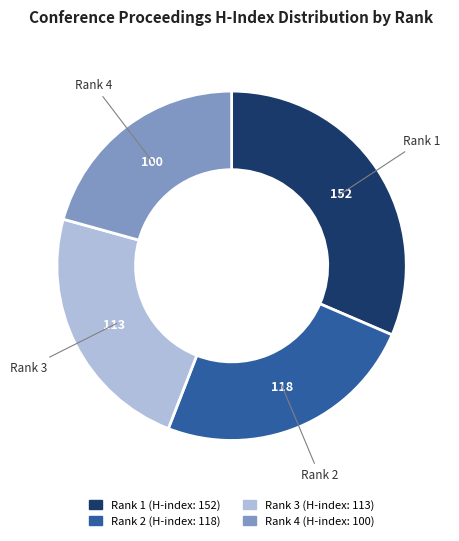

Combined, do Rank 3 and Rank 1 account for over 50%?

Yes